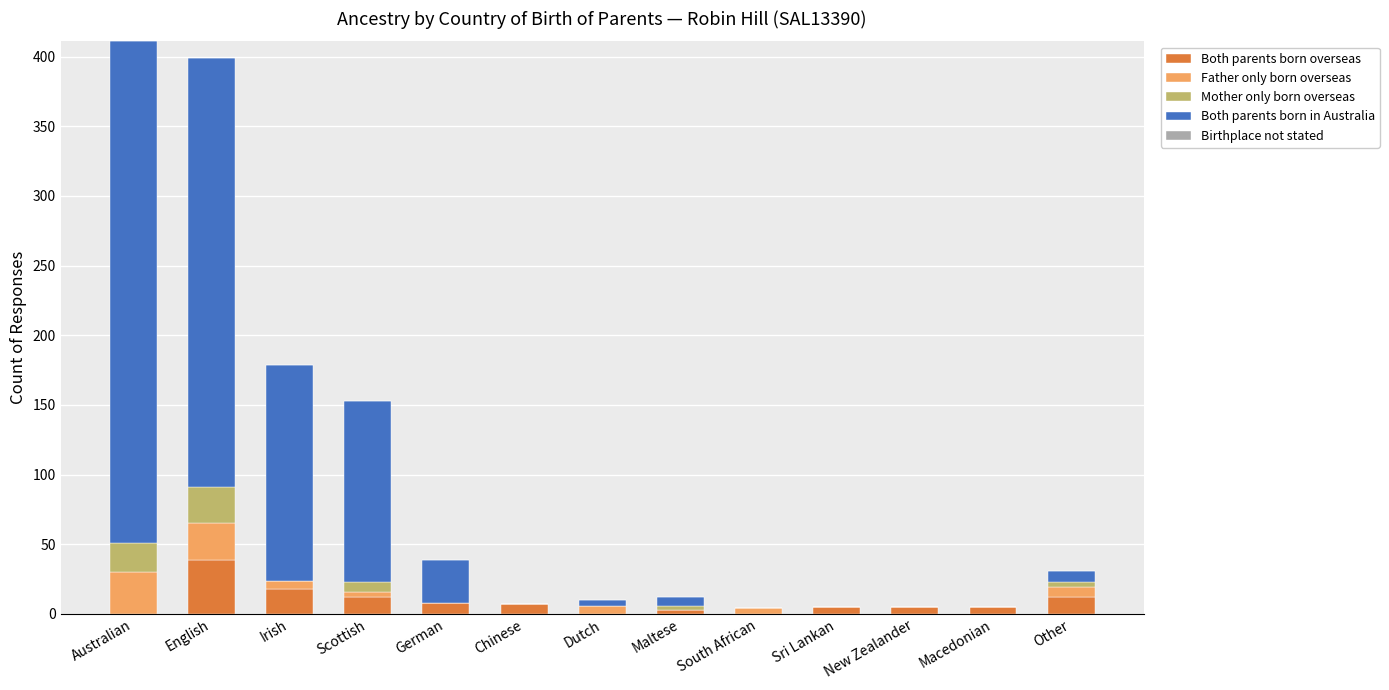

True or false: Both parents born overseas has a value of 18 at Irish.

True